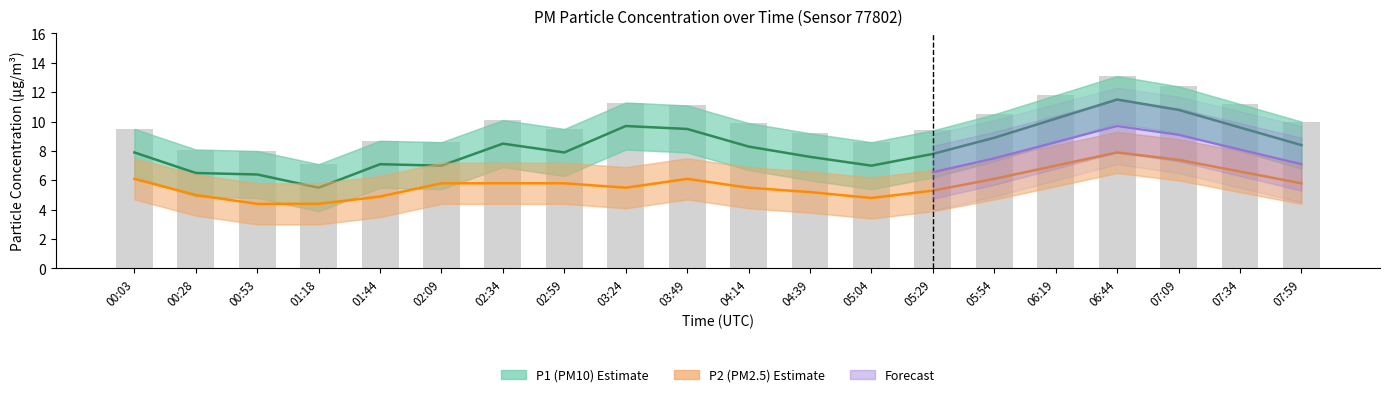

Which series changed the most between 03:49 and 05:54?

P1